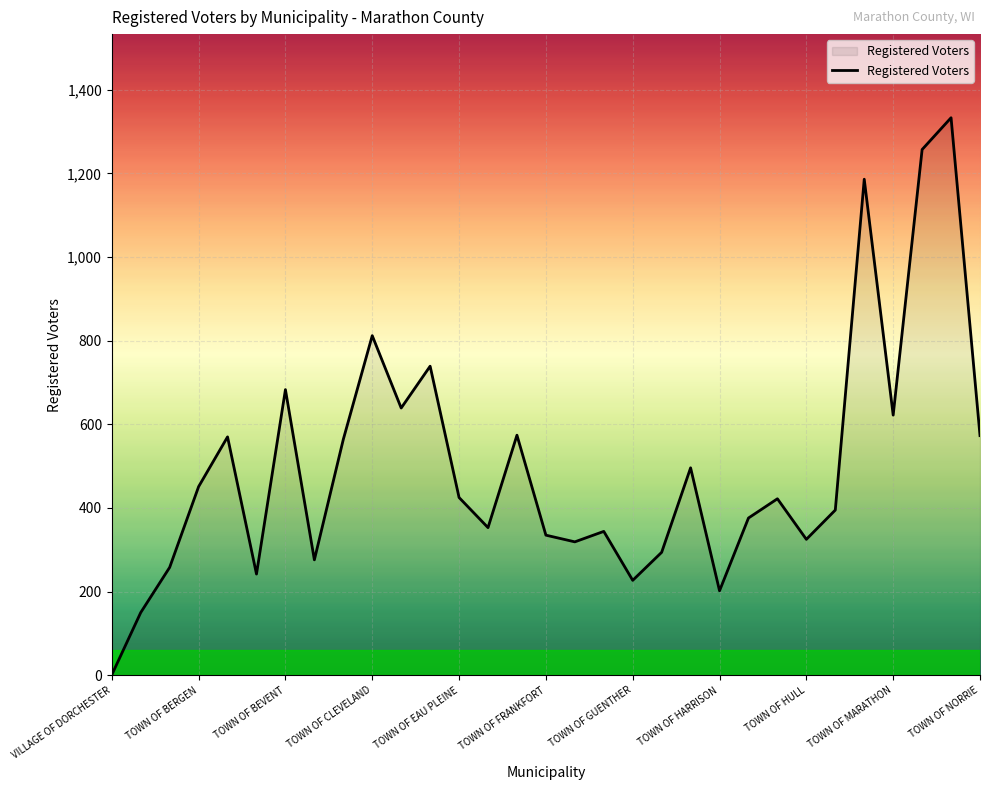

What is the difference between the maximum and minimum values?

1332